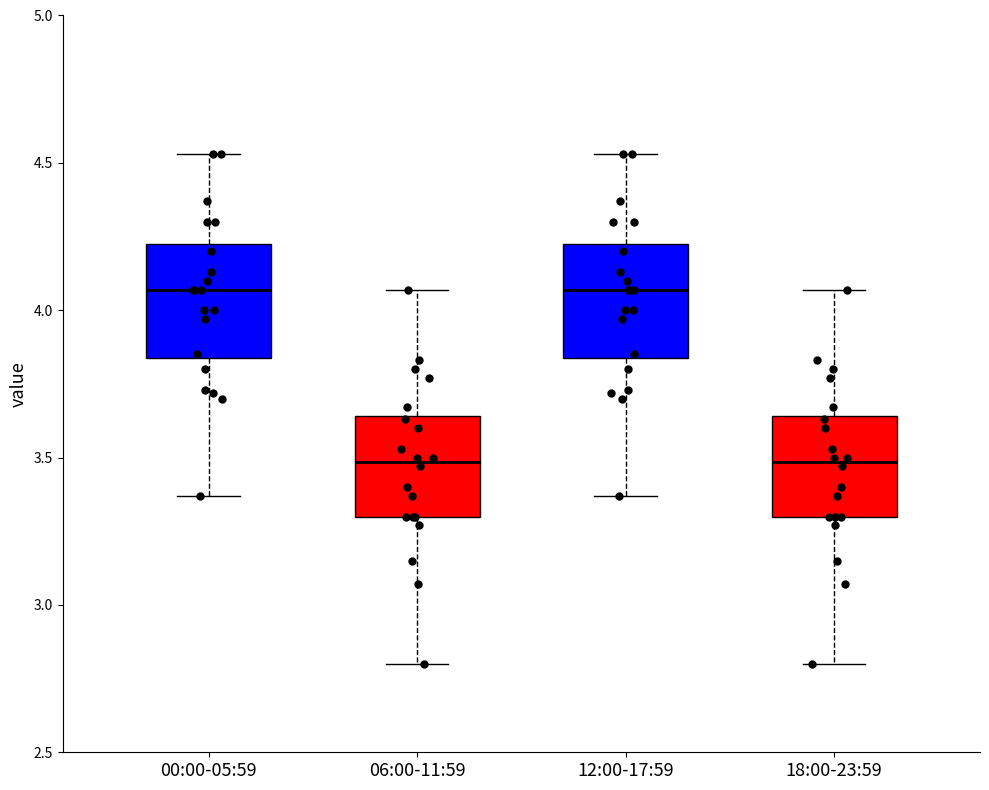

Where does the median line of the box for 06:00-11:59 sit on the y-axis? The values are not printed on the chart, so give them approximately, as read against the axis.

3.50